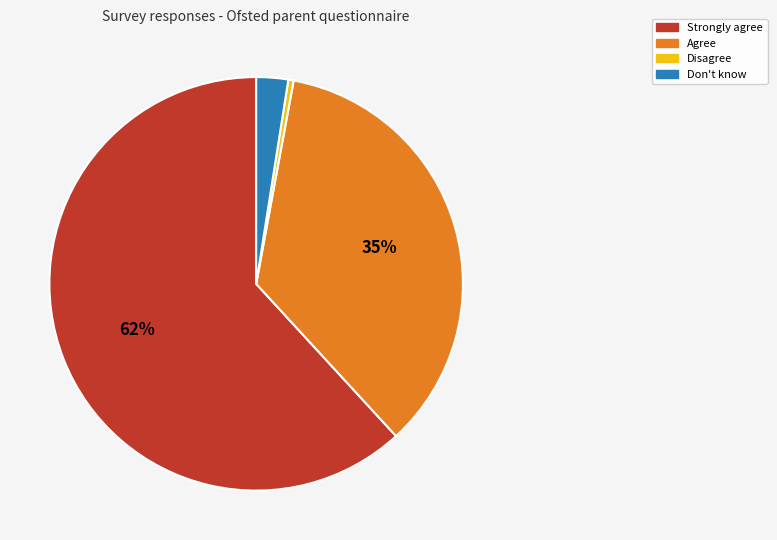

Does any single category account for the majority?

Yes